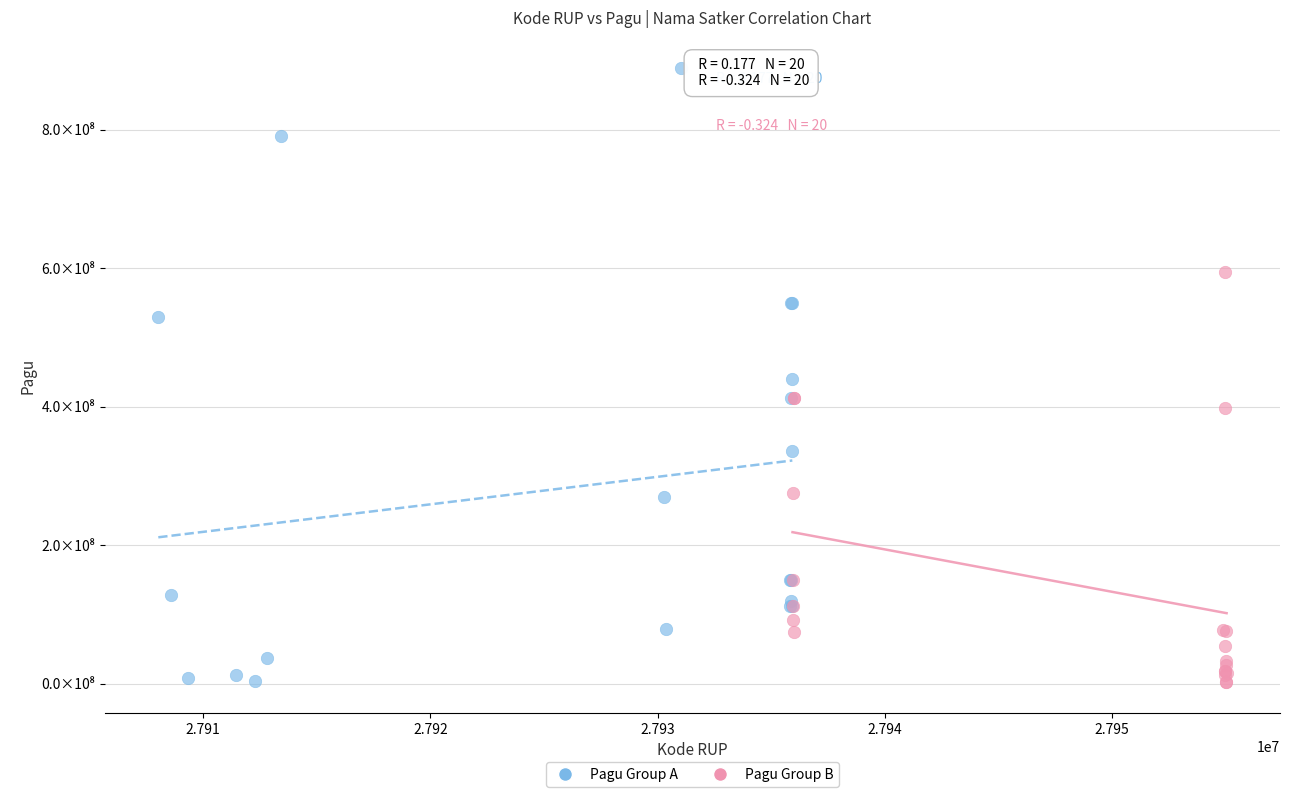

Which series reaches the maximum Y coordinate?

Pagu Group A